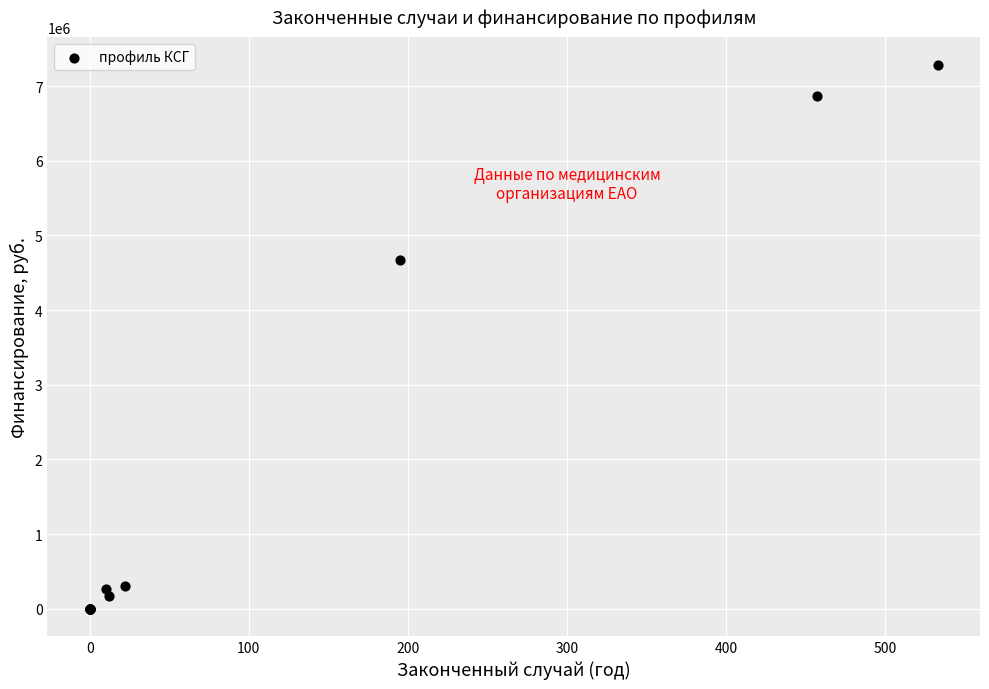

What Y value in the scatter plot is closest to 3644892?

4674995